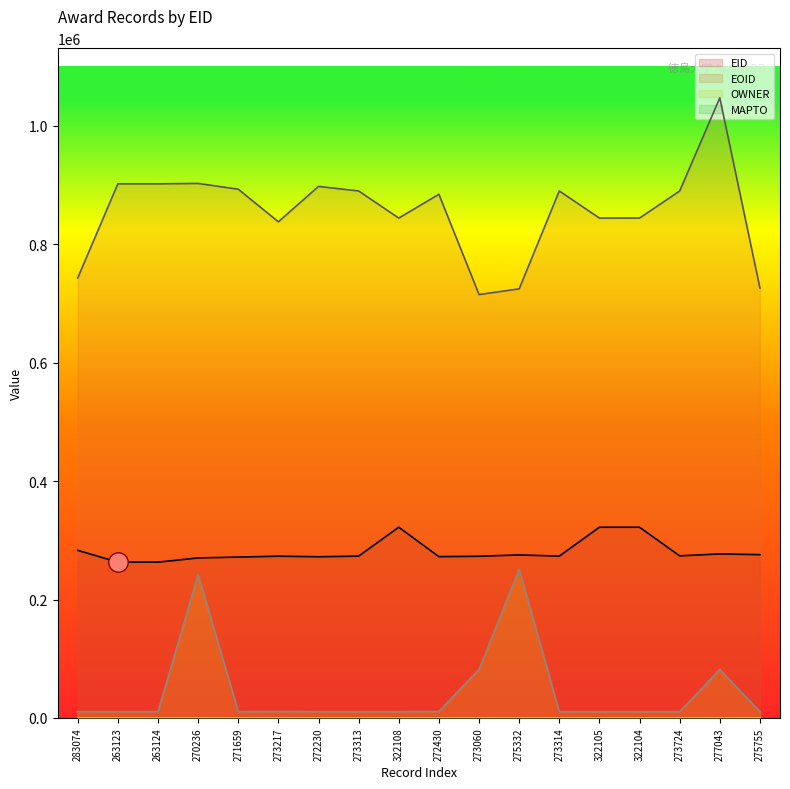

Between 263124 and 277043, which series saw the biggest shift?

EOID